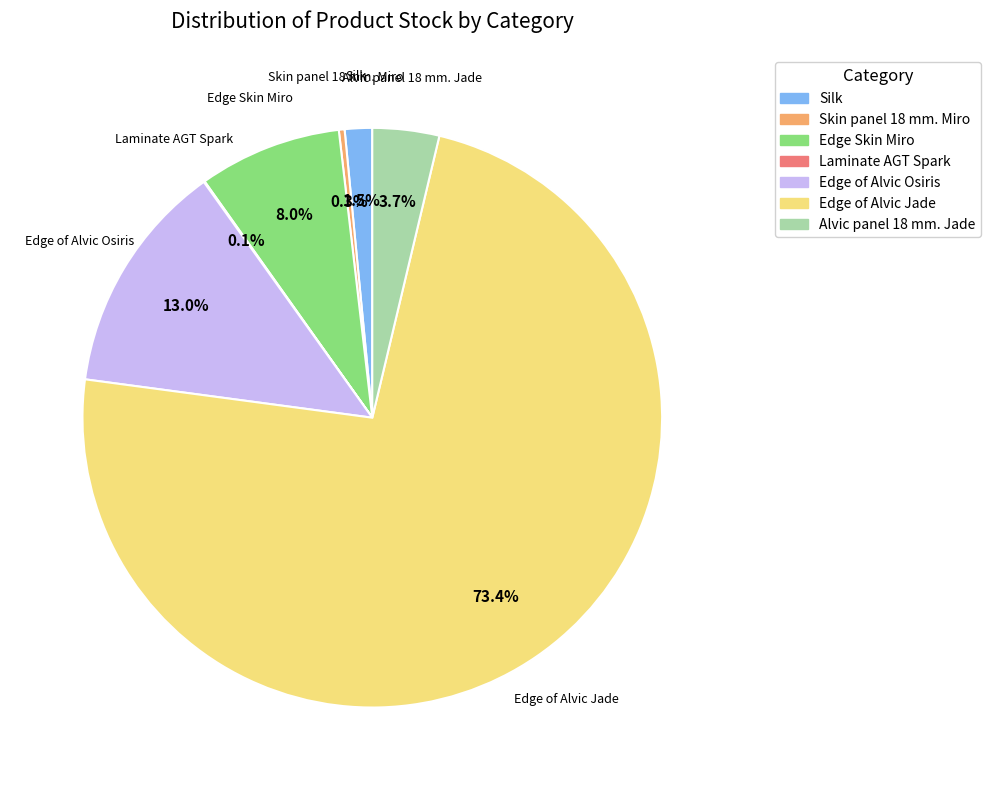

Is Edge of Alvic Jade the majority of the pie?

Yes